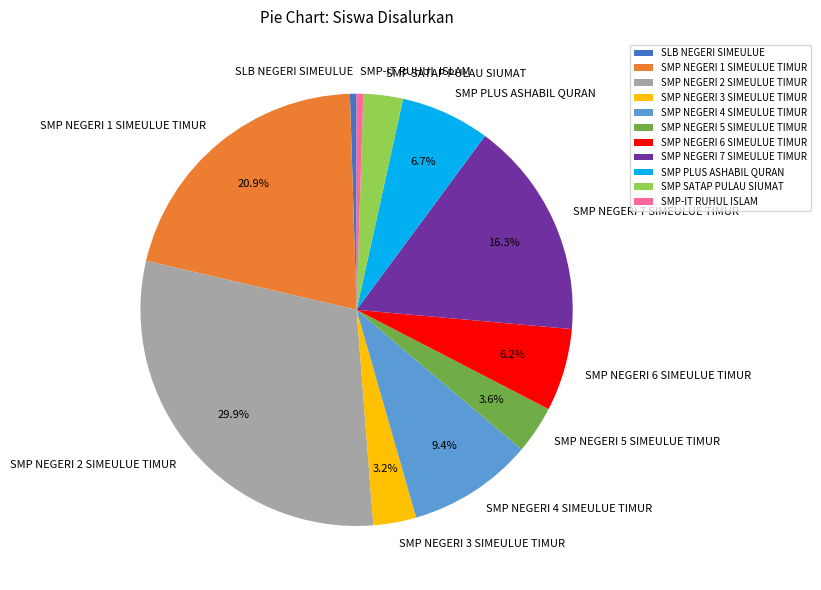

How many segments does this pie chart have?

11